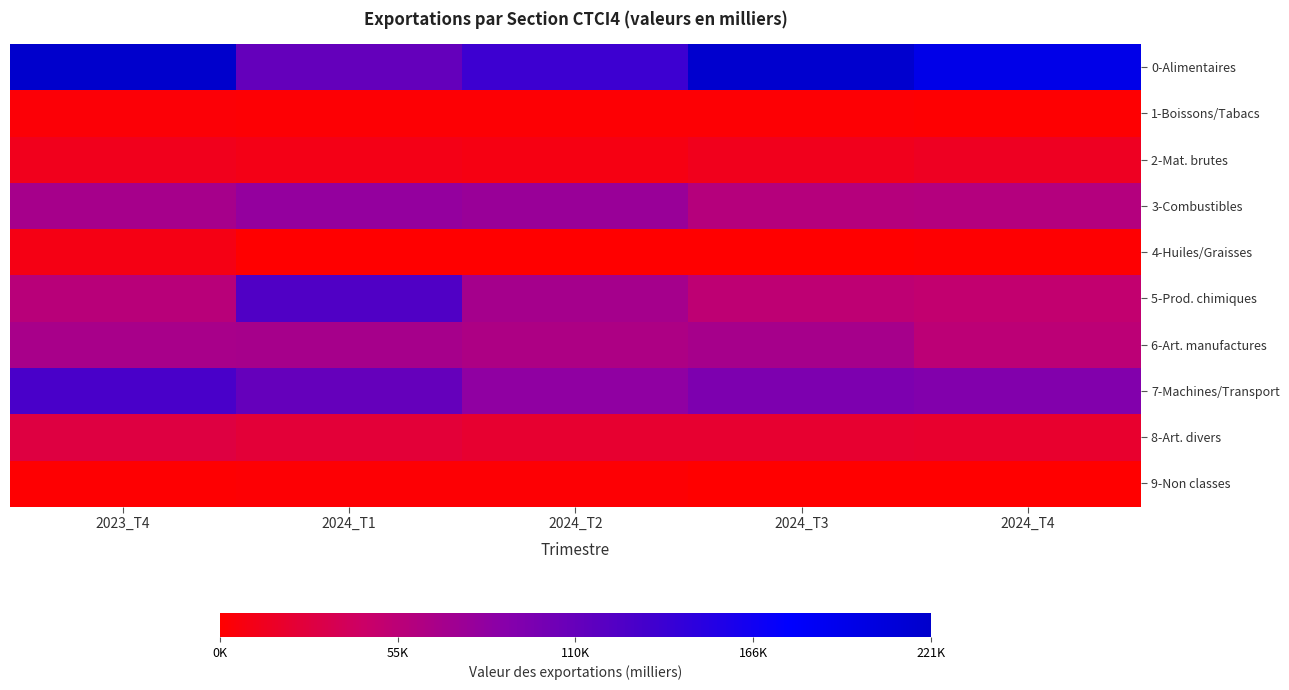

Reading left to right, extract all data points from this chart.

0-Alimentaires: 2023_T4=221556.4	2024_T1=112023.6	2024_T2=137666.2	2024_T3=219009.4	2024_T4=197007.3
1-Boissons/Tabacs: 2023_T4=3264.0	2024_T1=2714.4	2024_T2=2122.5	2024_T3=2100.8	2024_T4=1811.4
2-Mat. brutes: 2023_T4=12937.6	2024_T1=10617.1	2024_T2=8832.1	2024_T3=13070.9	2024_T4=15737.6
3-Combustibles: 2023_T4=68620.1	2024_T1=81130.4	2024_T2=78000.3	2024_T3=59389.4	2024_T4=60142.7
4-Huiles/Graisses: 2023_T4=9548.6	2024_T1=1054.3	2024_T2=333.3	2024_T3=1099.3	2024_T4=1723.6
5-Prod. chimiques: 2023_T4=57808.2	2024_T1=125521.0	2024_T2=70164.7	2024_T3=53613.7	2024_T4=50584.5
6-Art. manufactures: 2023_T4=68166.3	2024_T1=68752.8	2024_T2=64919.9	2024_T3=68778.5	2024_T4=54980.4
7-Machines/Transport: 2023_T4=129860.5	2024_T1=111700.9	2024_T2=83365.4	2024_T3=95838.7	2024_T4=92373.9
8-Art. divers: 2023_T4=29357.1	2024_T1=24632.2	2024_T2=21191.9	2024_T3=21411.9	2024_T4=20676.9
9-Non classes: 2023_T4=1524.7	2024_T1=2835.7	2024_T2=2121.4	2024_T3=1083.0	2024_T4=729.9